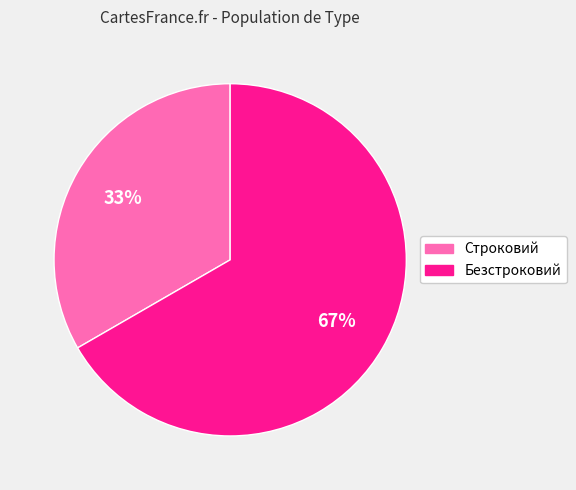

To the nearest percent, what percentage of the pie is Строковий?

33%